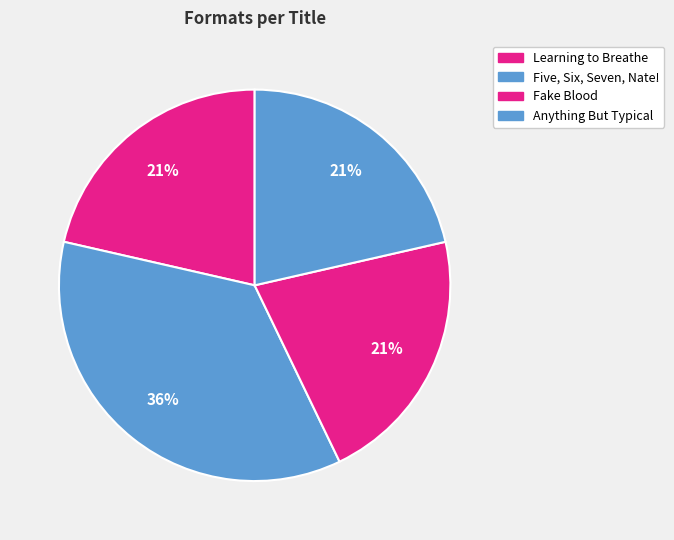

What is the largest slice in the pie chart?

Five, Six, Seven, Nate!